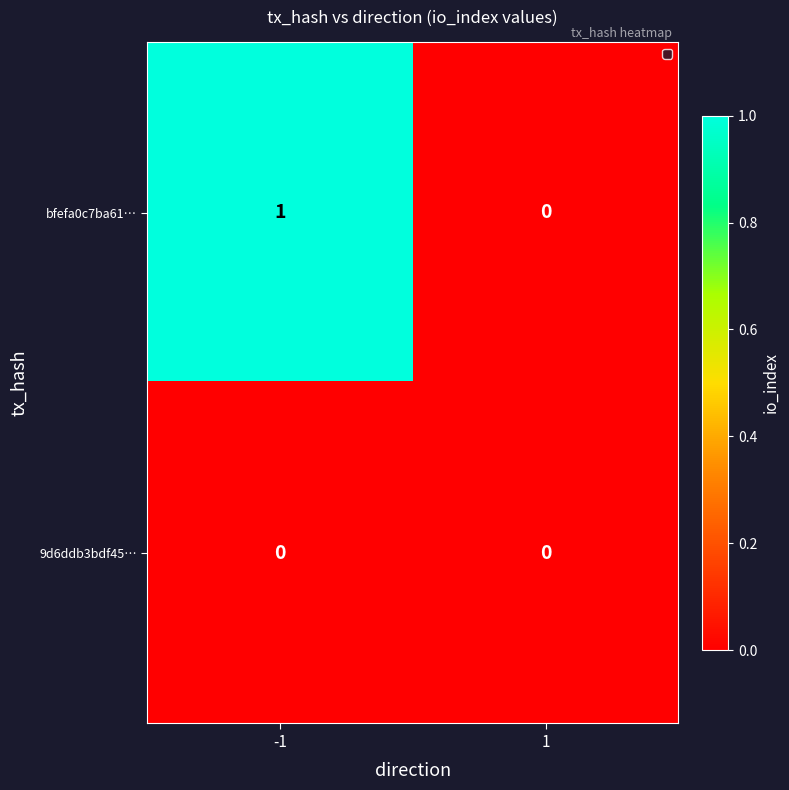

Reading right to left, what are all the values shown in this chart?

bfefa0c7ba61…: 0	1
9d6ddb3bdf45…: 0	0